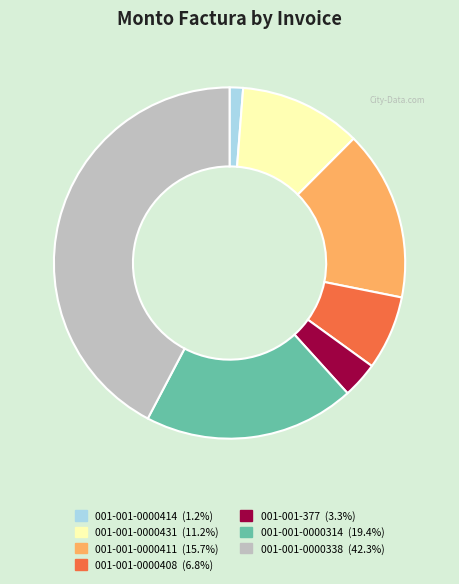

What is the smallest slice in the pie chart?

001-001-0000414